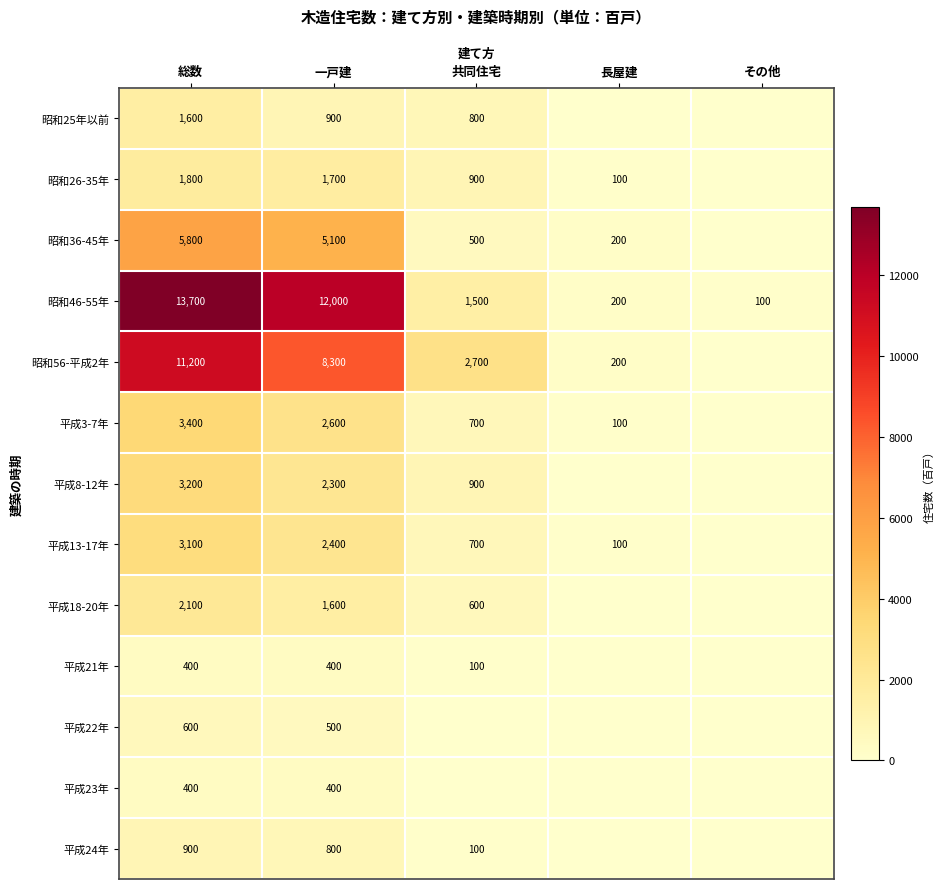

The value of 昭和36-45年 at 長屋建 is 309. True or false?

False